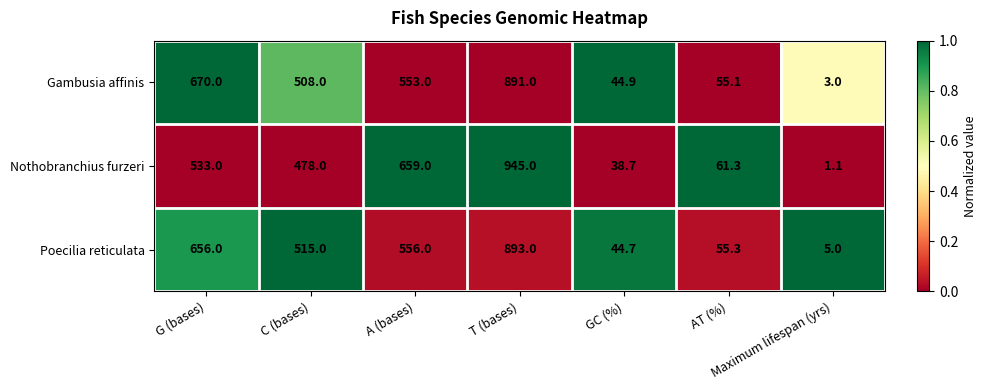

What is the difference between the second highest and minimum values in the Nothobranchius furzeri series?

657.9